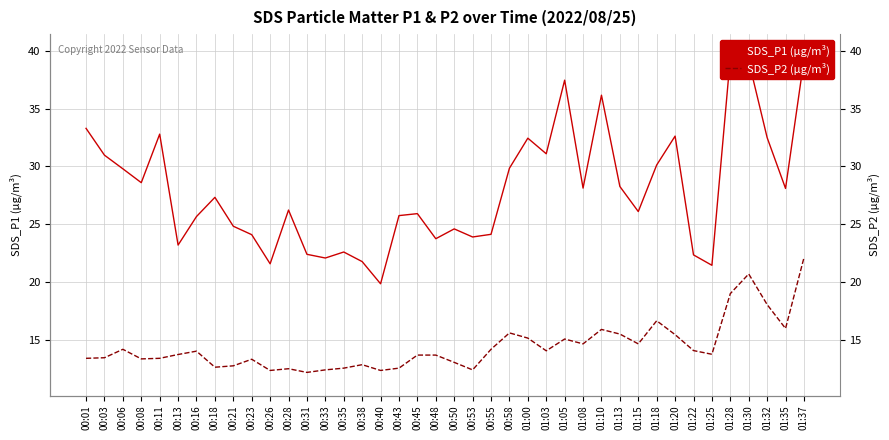

At which label is SDS_P1 (µg/m³) closest to 29?

00:08